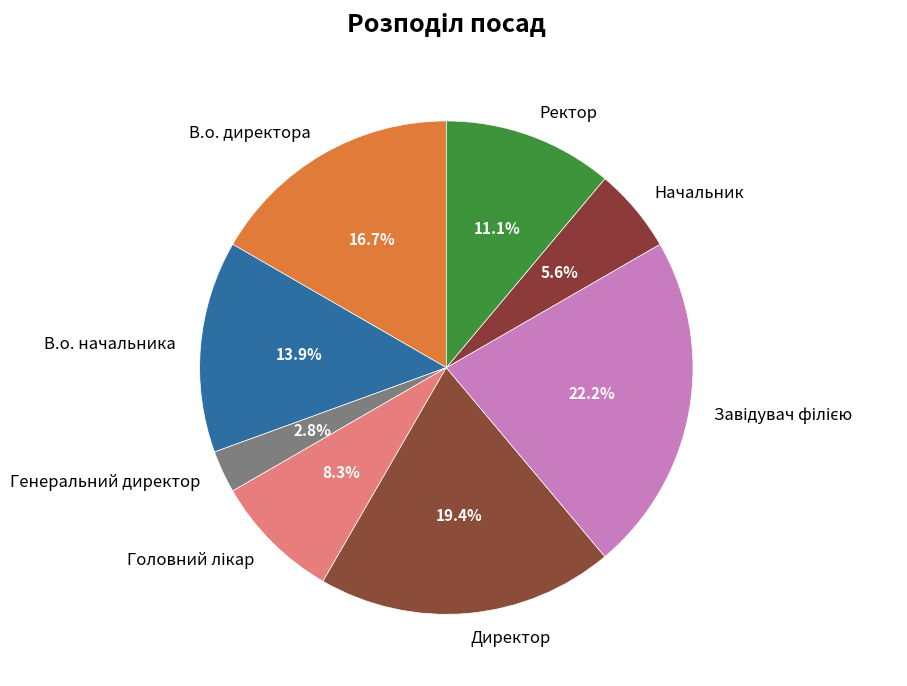

Which has a higher value, Начальник or В.о. директора?

В.о. директора